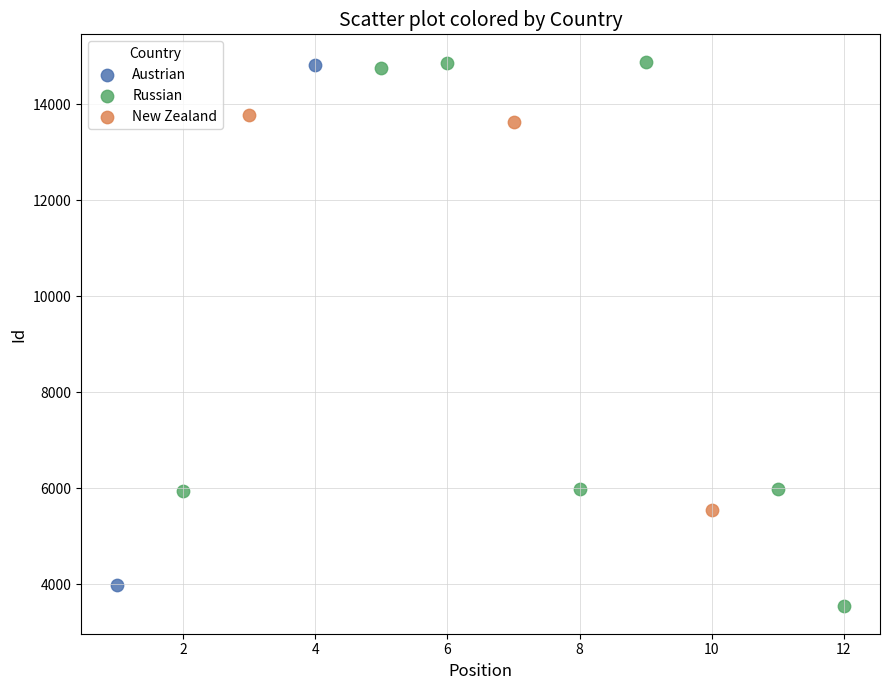

Which series contains the lowest Y value?

Russian